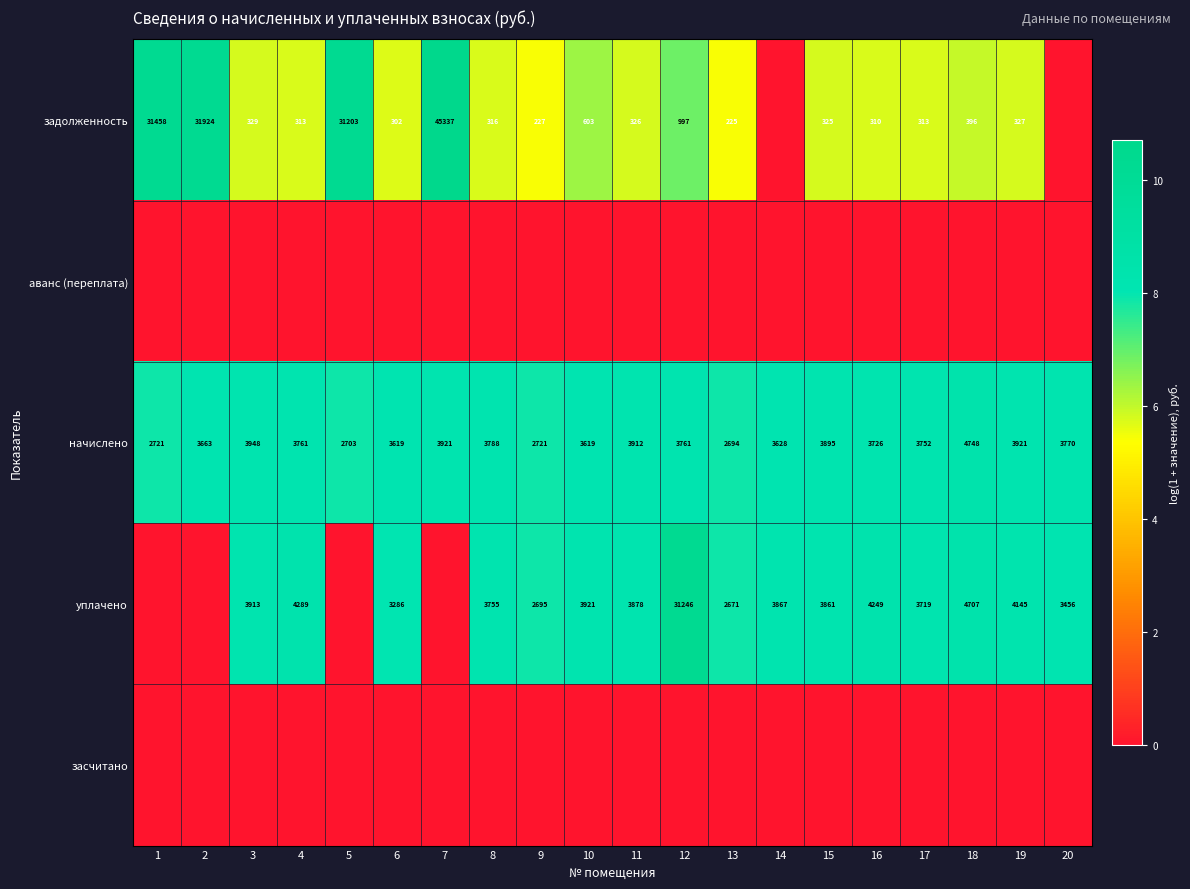

Where is начислено nearest to the value 3721?

16